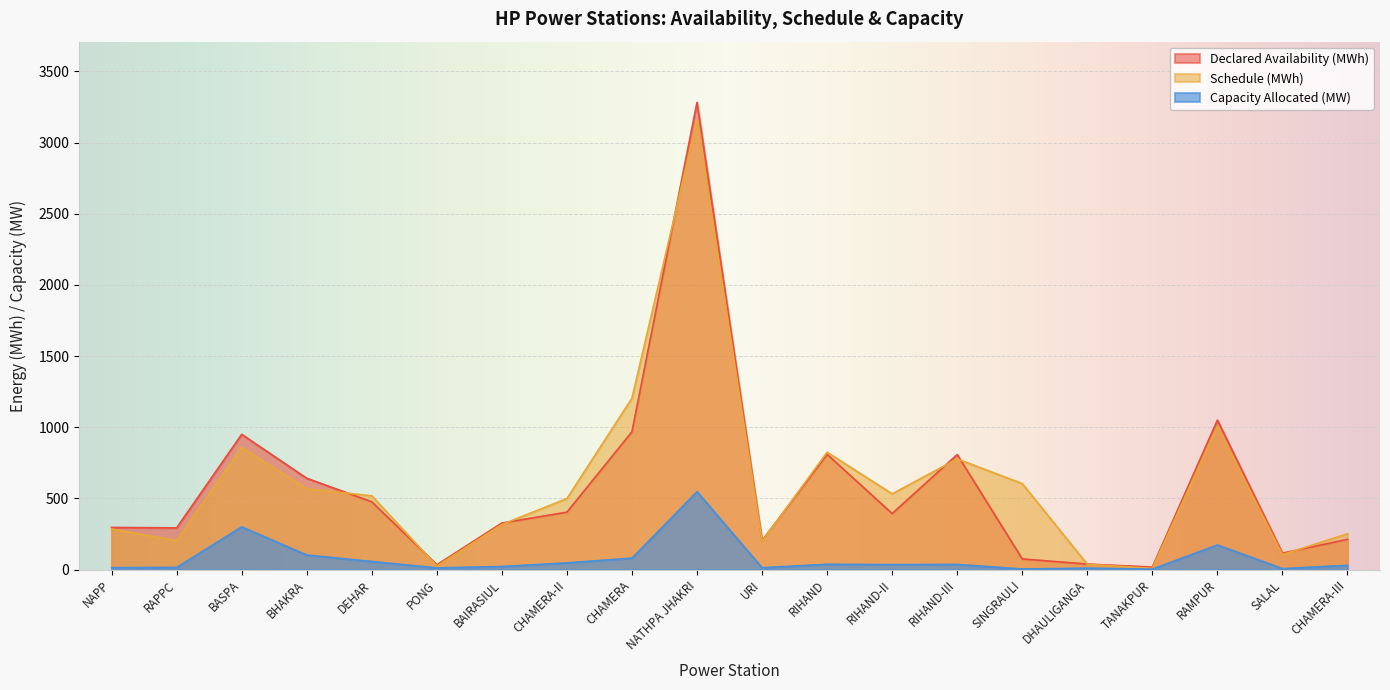

What are all the series names shown in the legend?

Declared Availability (MWh), Schedule (MWh), Capacity Allocated (MW)